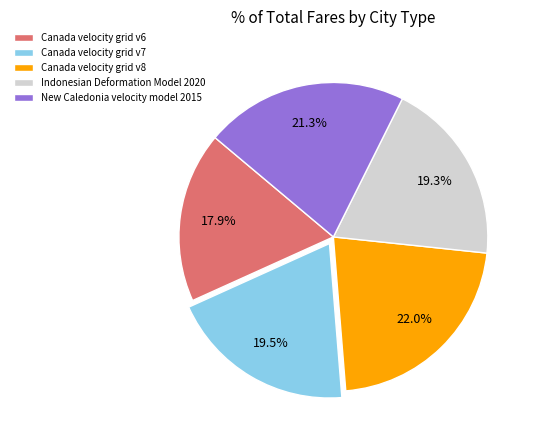

To the nearest percent, what is the combined percentage of Indonesian Deformation Model 2020 and Canada velocity grid v7?

39%